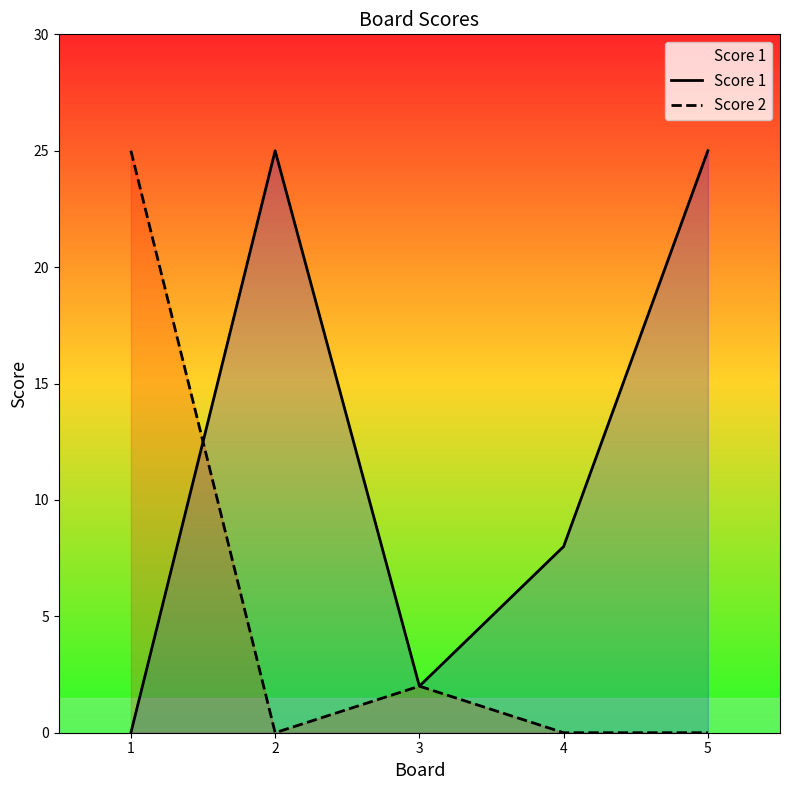

True or false: Score 2 has more than 2 interior local peaks.

False